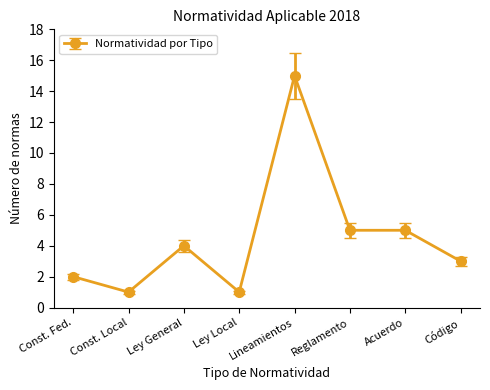

Which category has the highest value across all series?

Lineamientos